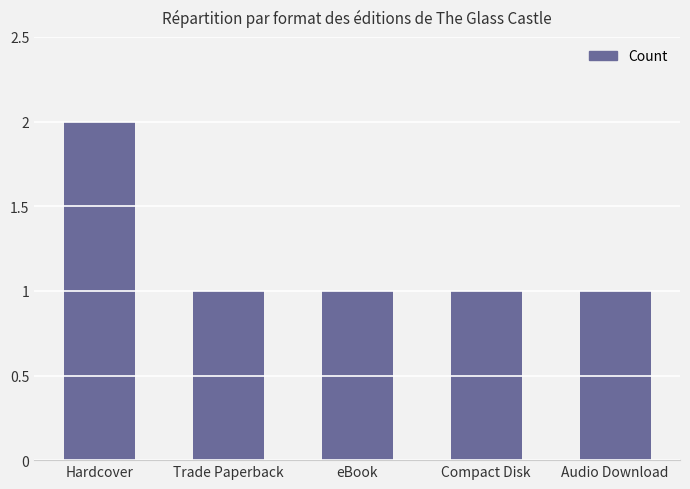

What position from the left is Trade Paperback?

2